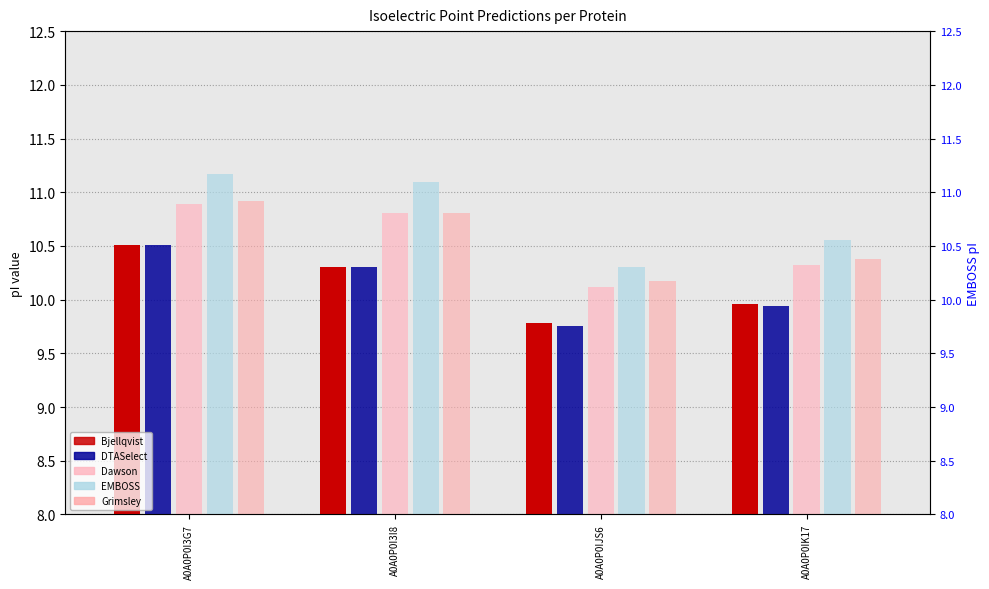

Which label corresponds to the largest value in the chart?

A0A0P0I3G7